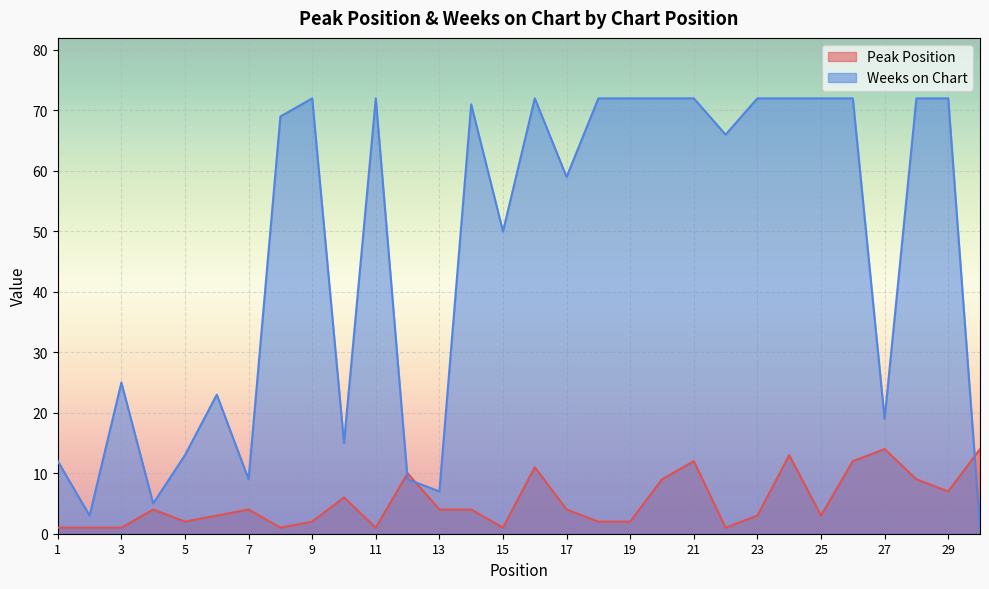

What are all the series names shown in the legend?

Peak Position, Weeks on Chart